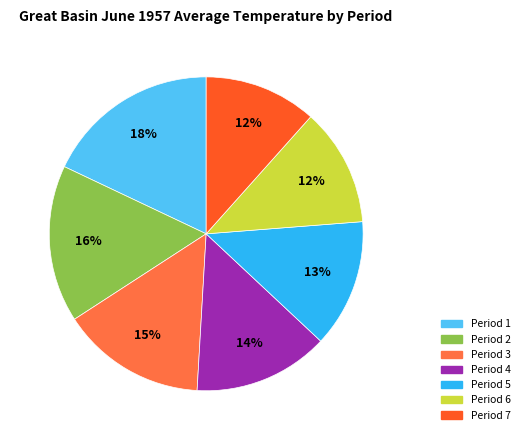

To the nearest percent, what percentage of the pie is Period 4?

14%